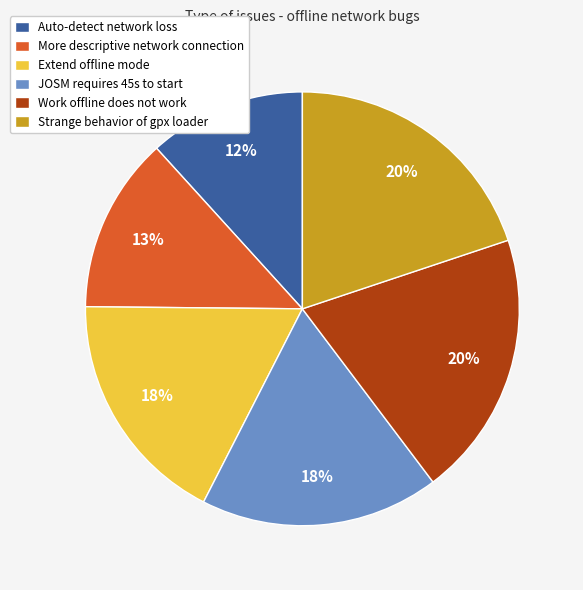

True or false: More descriptive network connection accounts for 28% of the total.

False